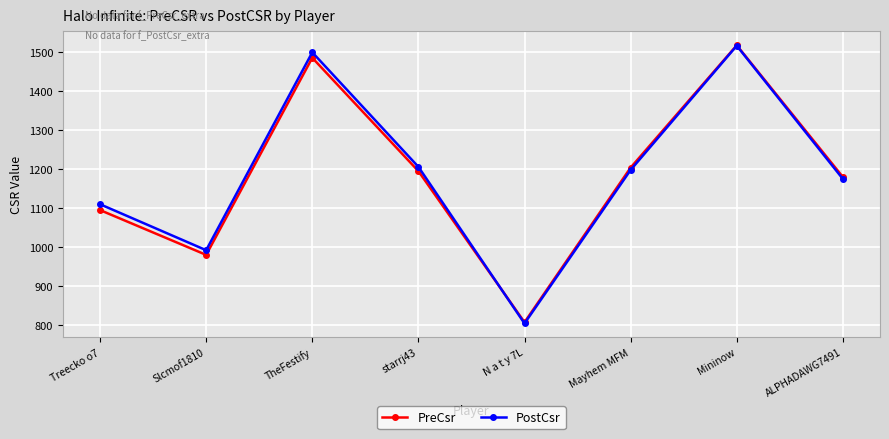

What is the spread (max minus min) of values at Mayhem MFM?

6